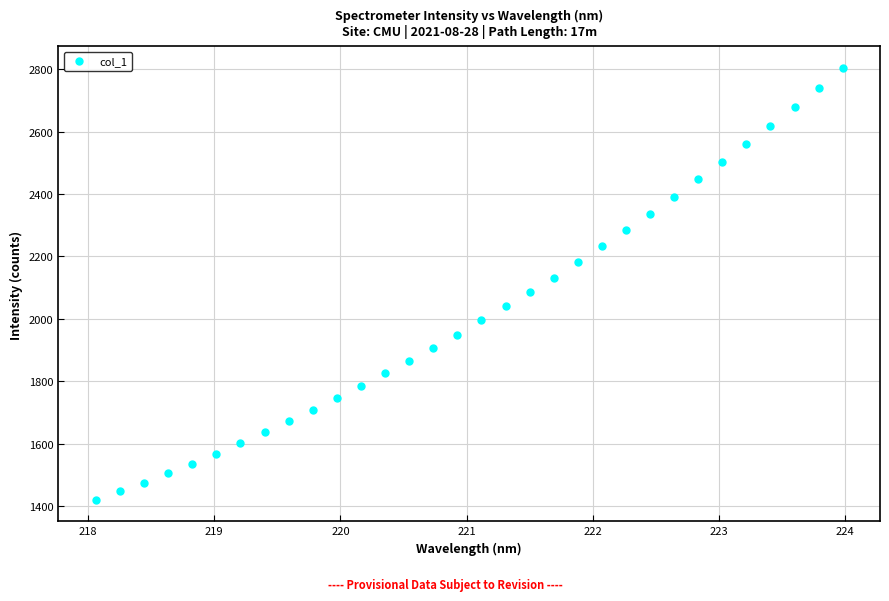

How many data points are less than 1995?

16